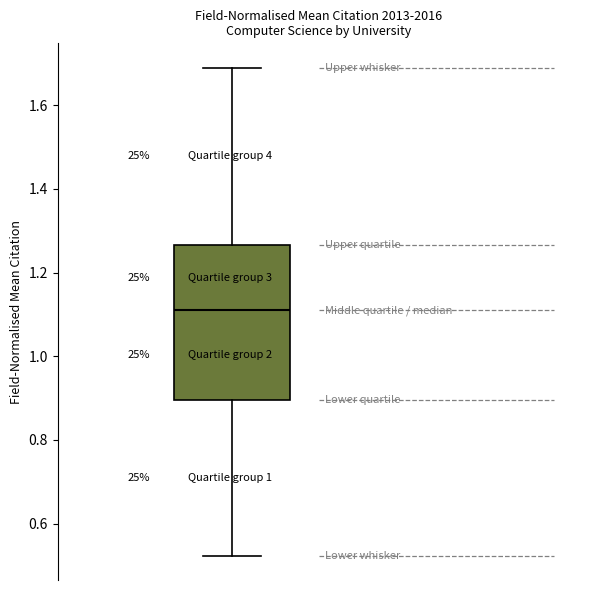

Transcribe this box plot: give where the median line is, the range the box spans, and where the two whiskers end, as read against the y-axis. The values are not printed on the chart, so give them approximately, as read against the axis.

median 1.10, box 0.90 to 1.26, whiskers 0.52 to 1.68